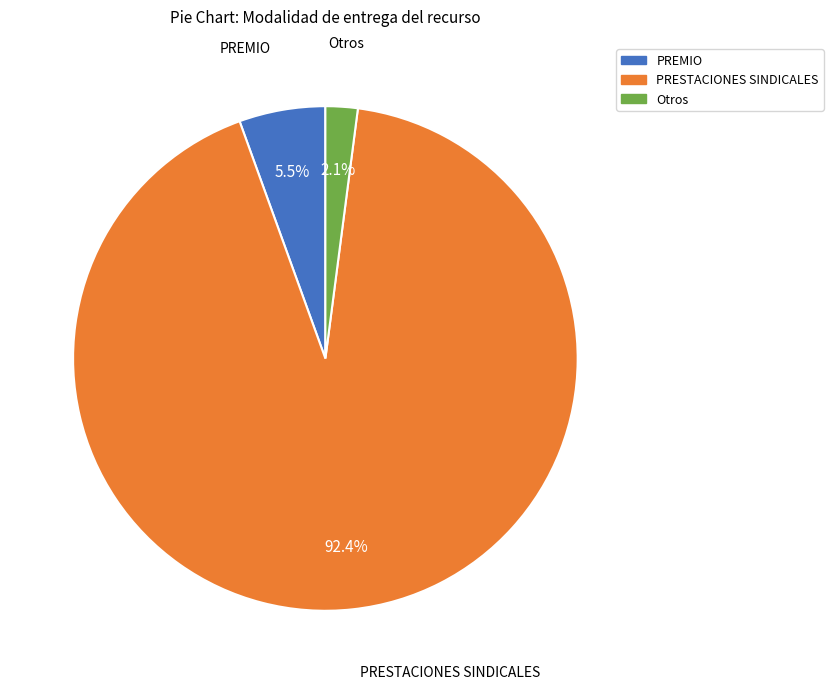

Which has a higher value, PREMIO or PRESTACIONES SINDICALES?

PRESTACIONES SINDICALES